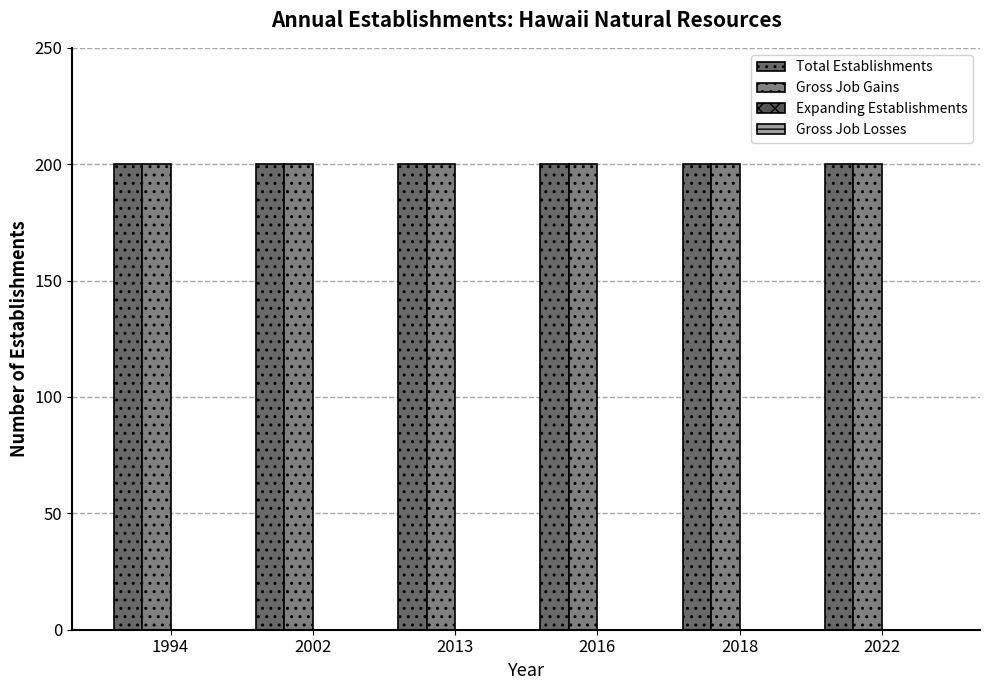

What is the highest value of the Gross Job Gains series?

200